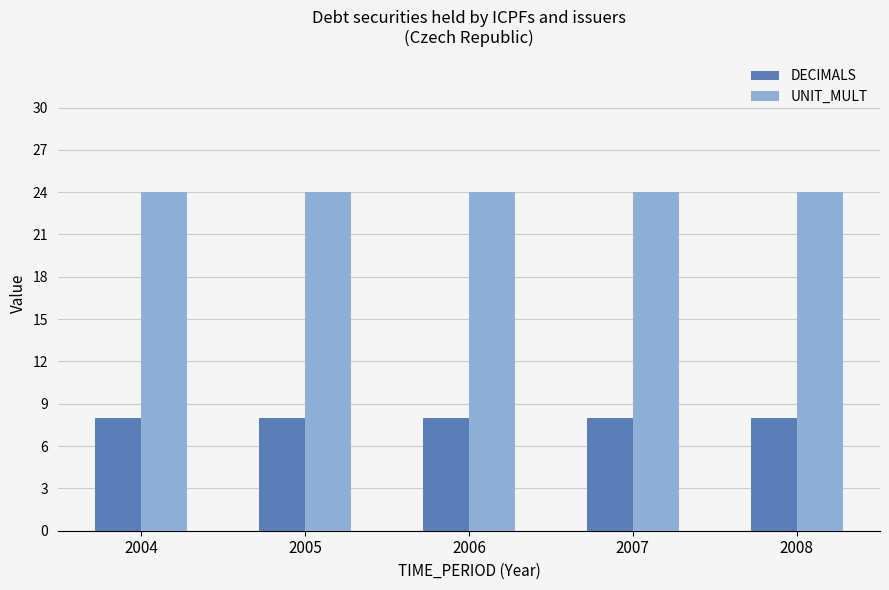

Reading right to left, what are all the values shown in this chart?

DECIMALS: 2008=8	2007=8	2006=8	2005=8	2004=8
UNIT_MULT: 2008=24	2007=24	2006=24	2005=24	2004=24